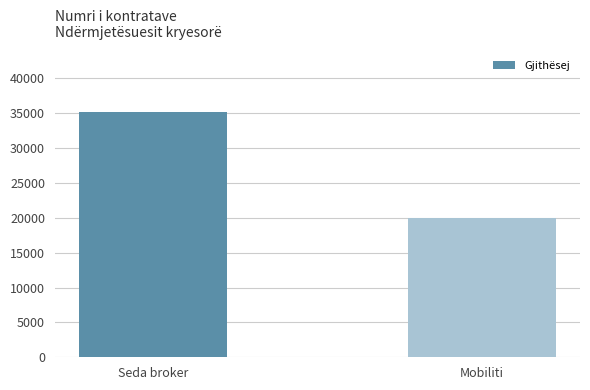

What is the ratio of the value at Mobiliti to the value at Seda broker?

0.6